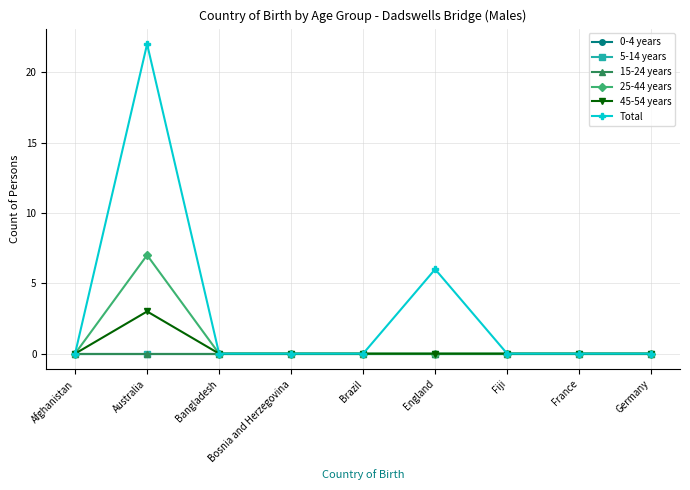

True or false: 45-54 years and Total cross at least once.

False